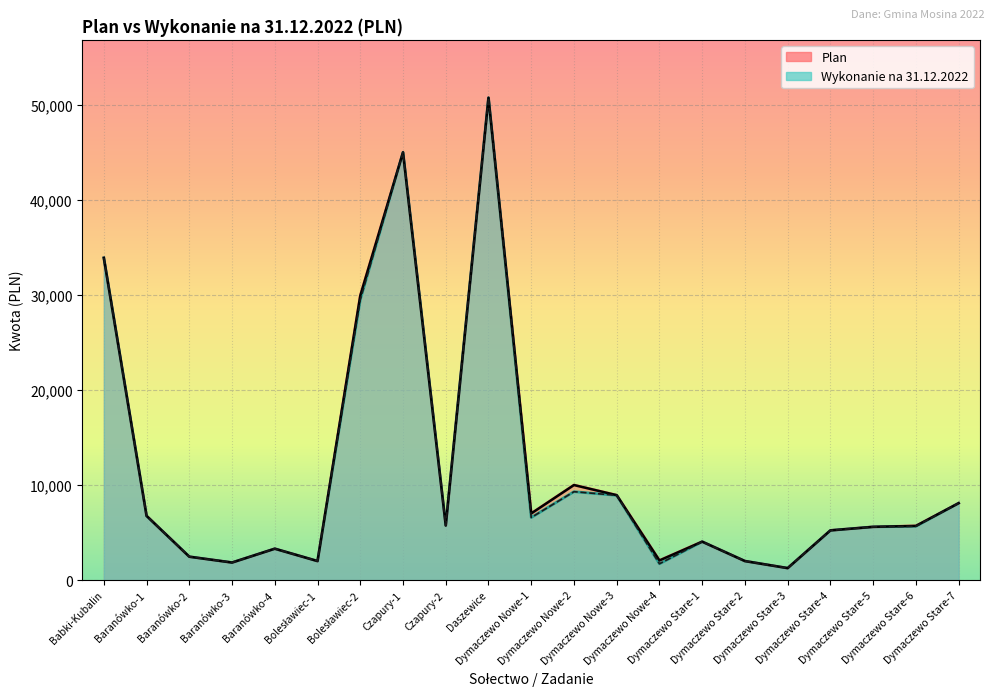

What is the average value of the Wykonanie series?

11410.6